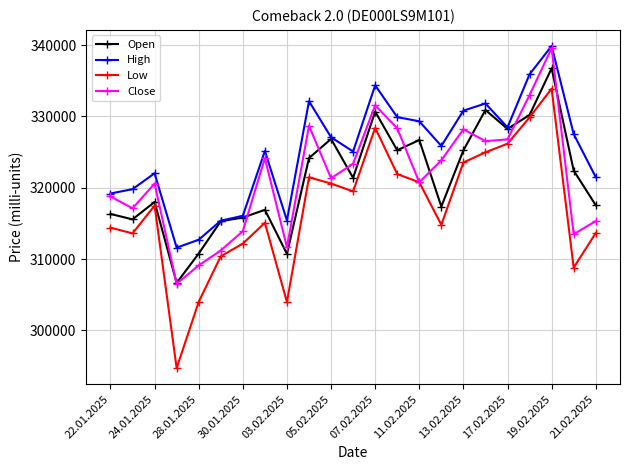

How many interior local valleys does the Close series have?

7